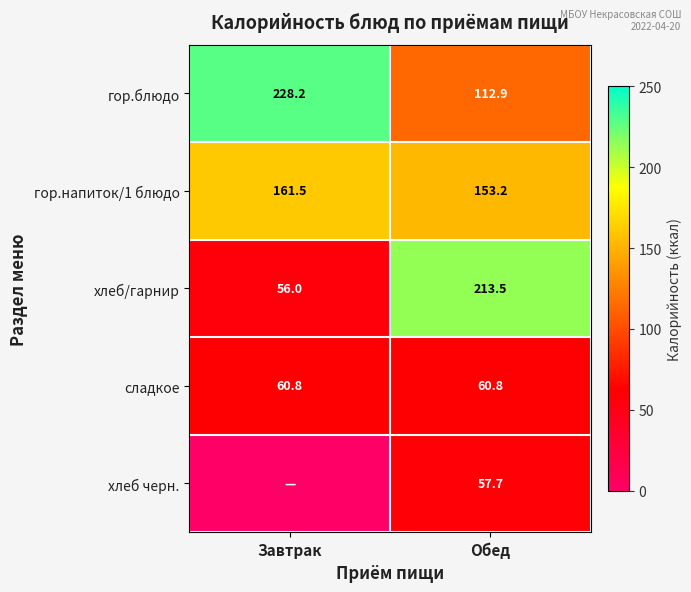

At Обед, list the series in order from largest to smallest.

хлеб/гарнир, гор.напиток/1 блюдо, гор.блюдо, сладкое, хлеб черн.